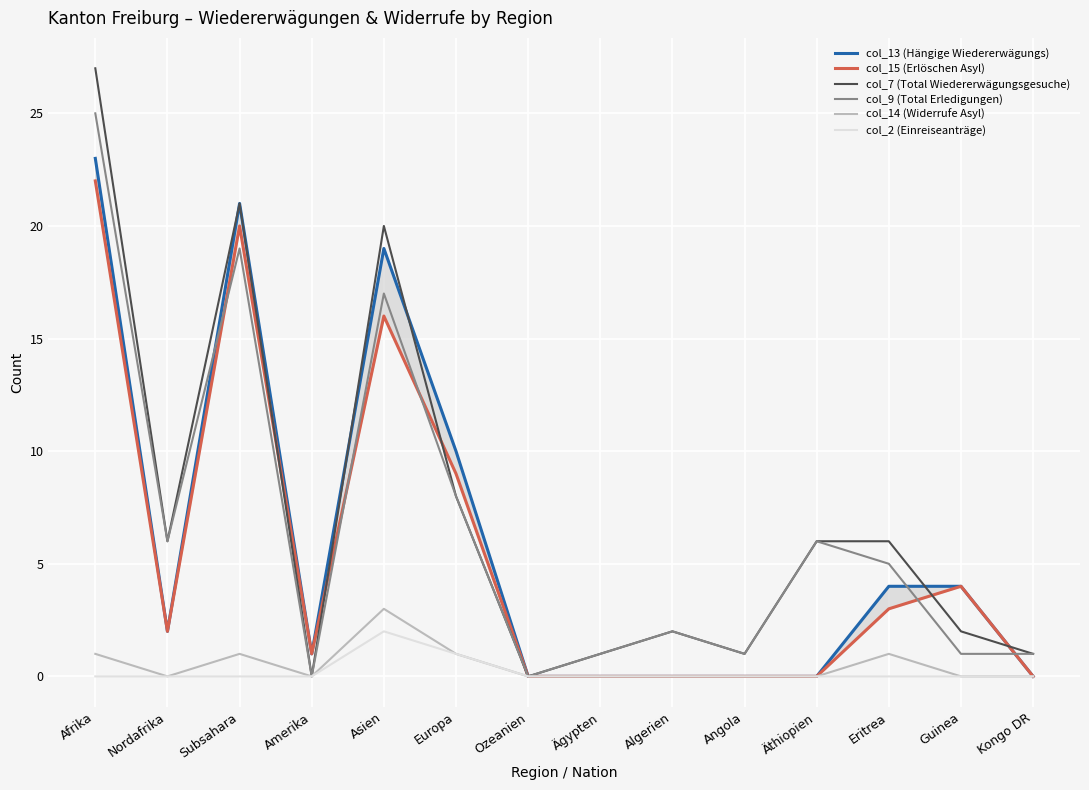

What is the spread (max minus min) of values at Asien?

18